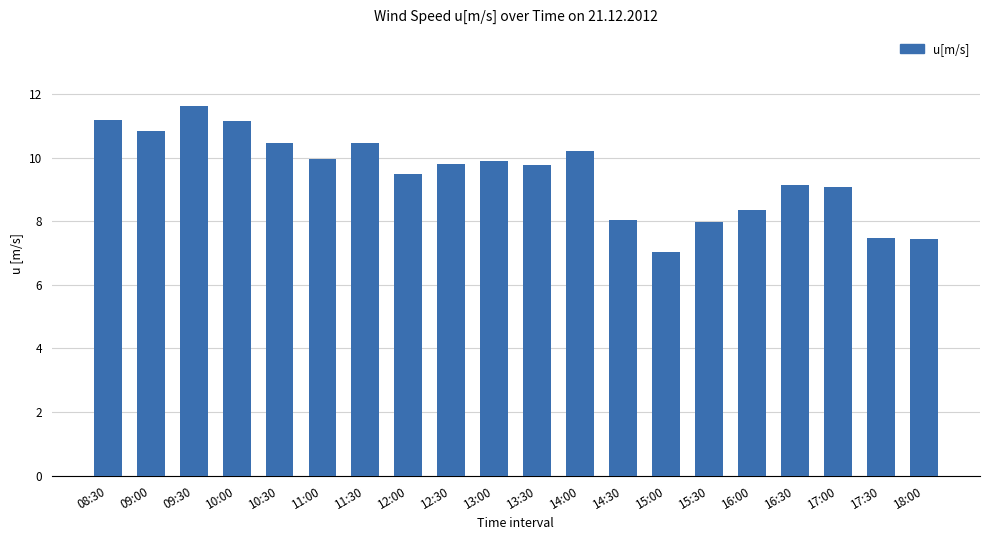

True or false: the data shows 8.0 at 14:30.

True